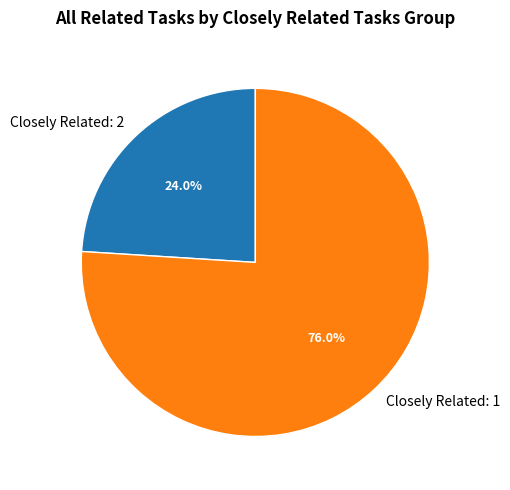

Rank the categories by value from lowest to highest.

Closely Related: 2, Closely Related: 1